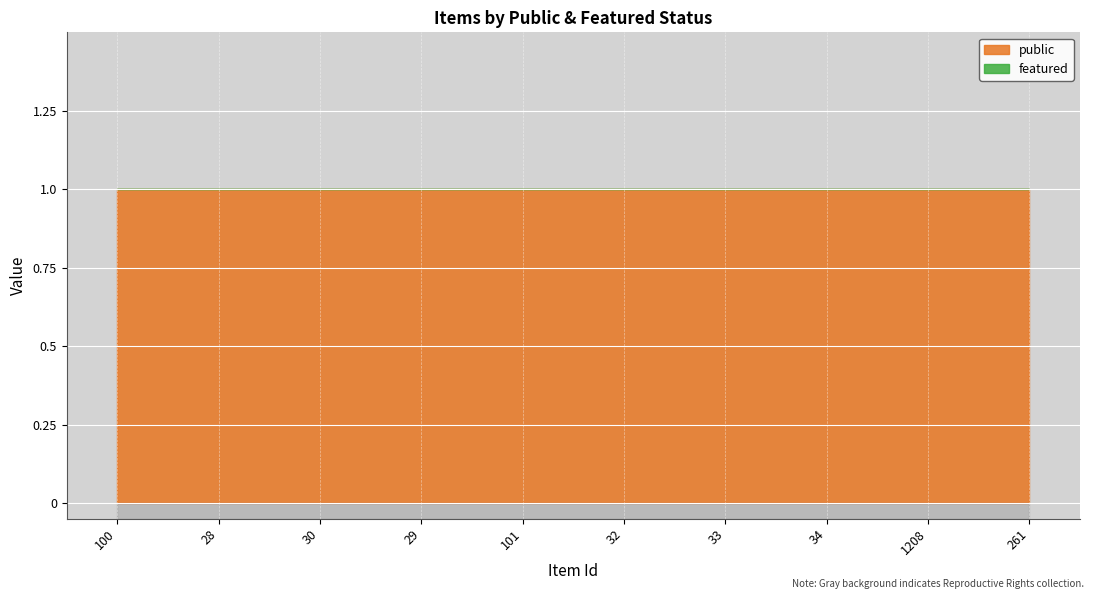

Is the value of featured at 33 greater than the value of public at 100?

No